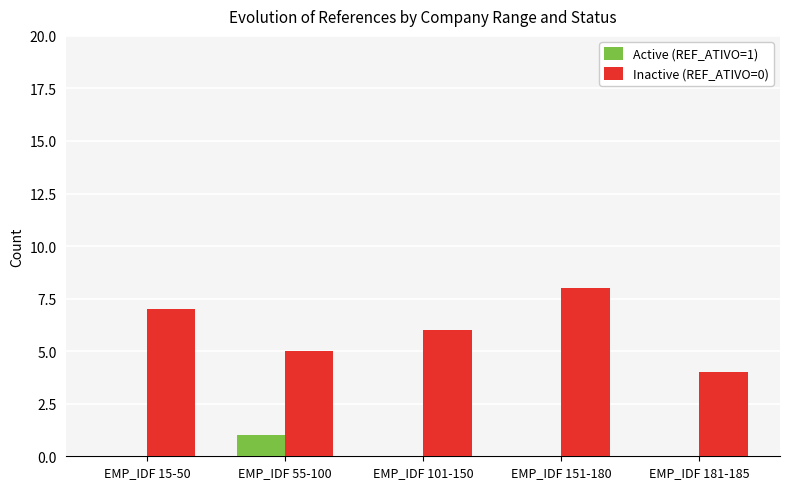

How many series are shown in this chart?

2